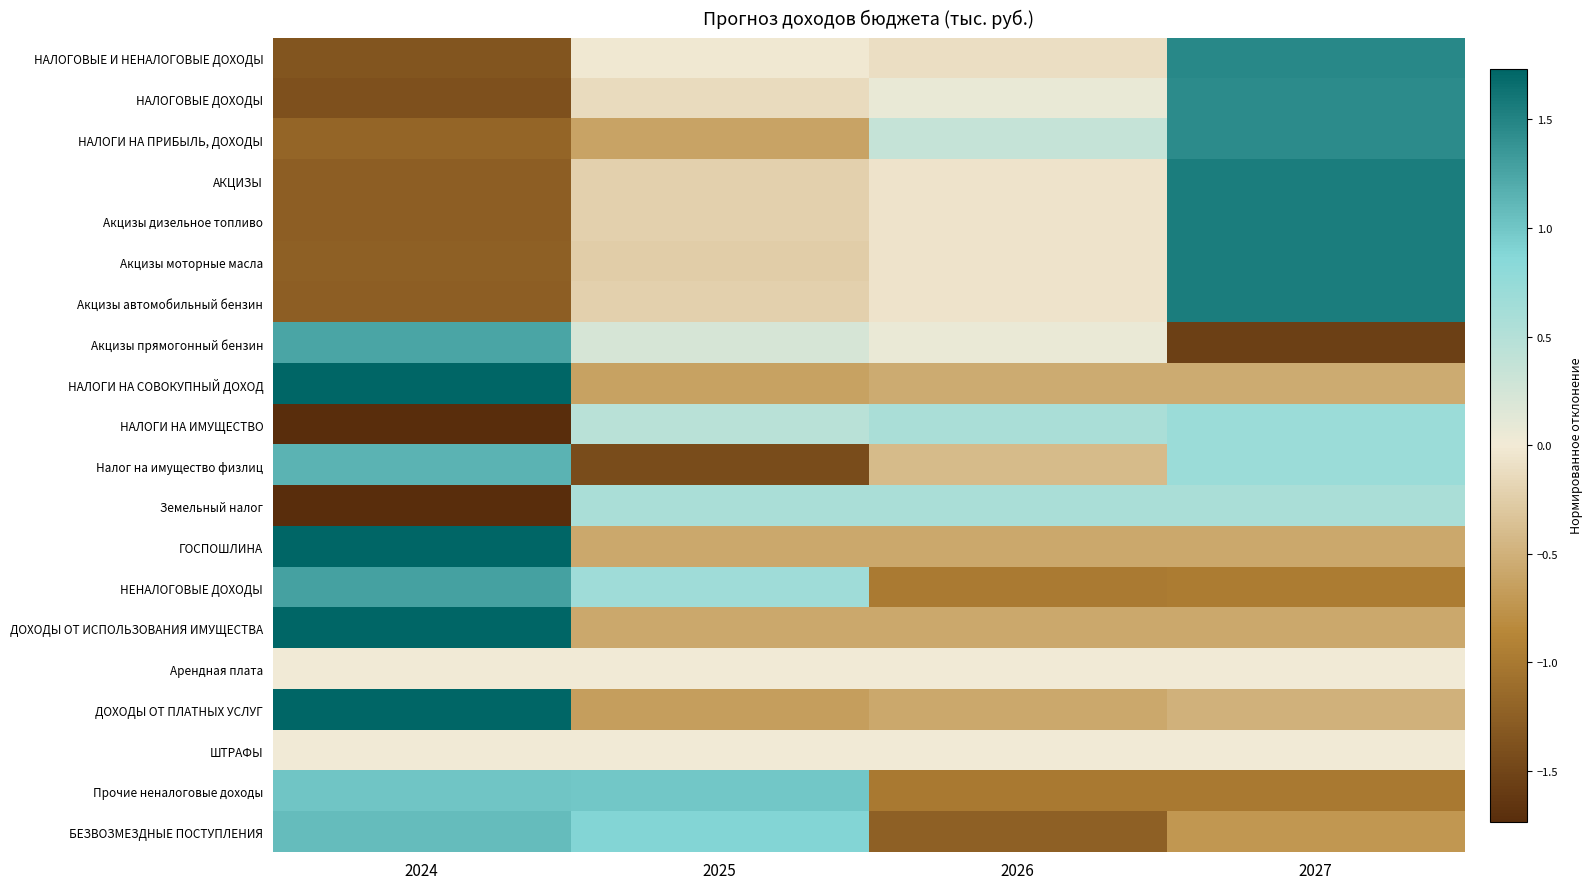

At how many categories does at least one series exceed 1?

2